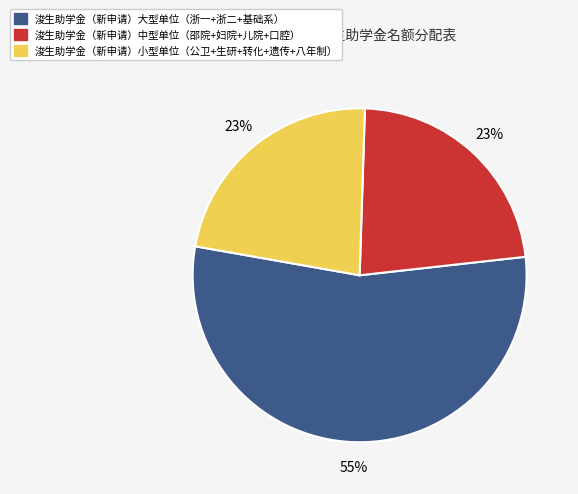

Is there a majority slice in this chart?

Yes